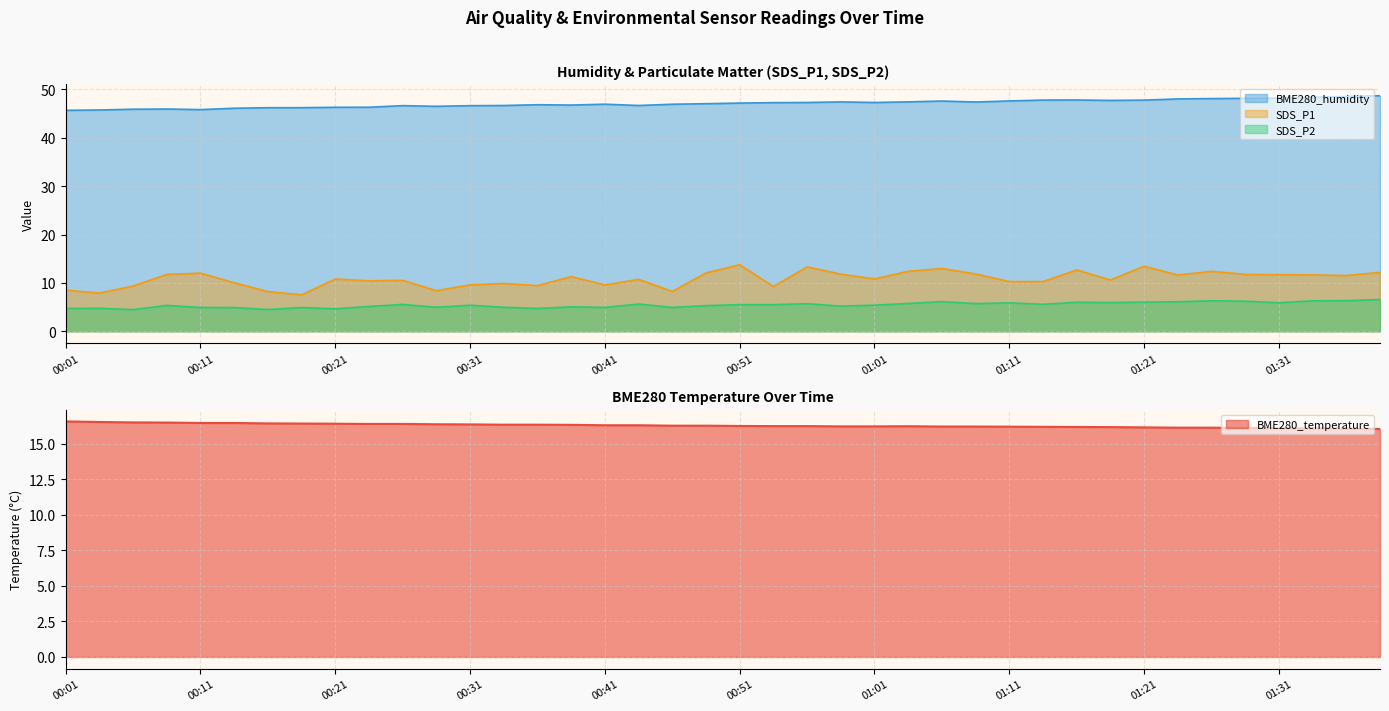

The value of SDS_P1 at 00:38 is 5.2. True or false?

False